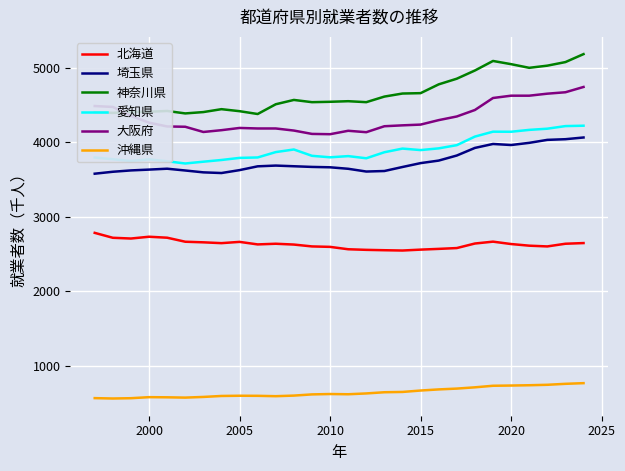

What is the greatest value displayed?

5183